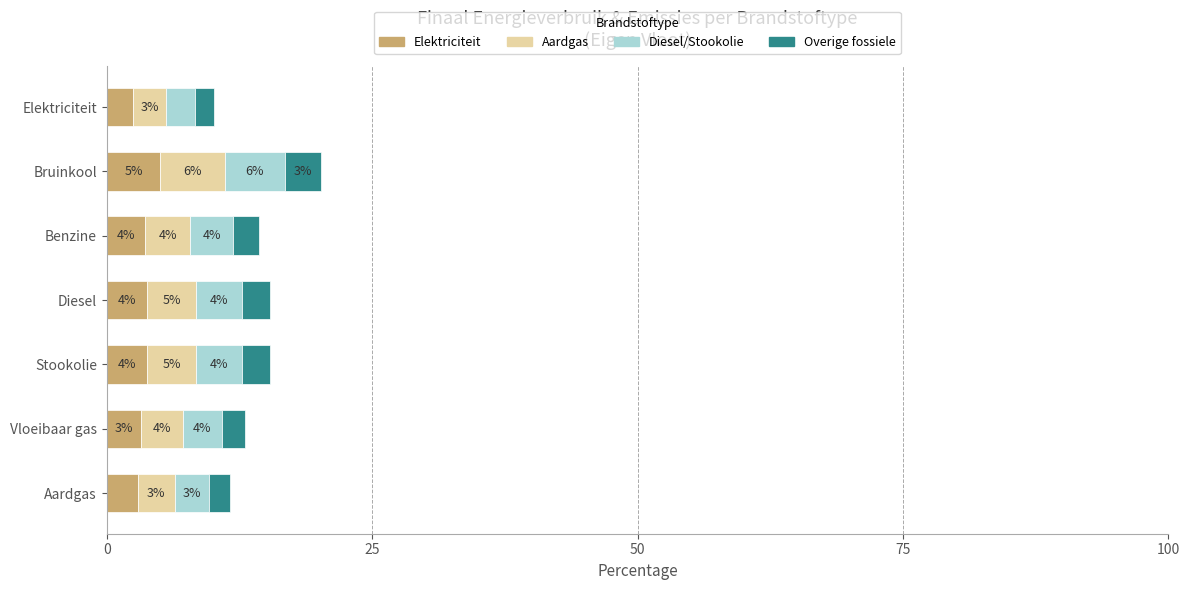

Count the number of data series in this chart.

4